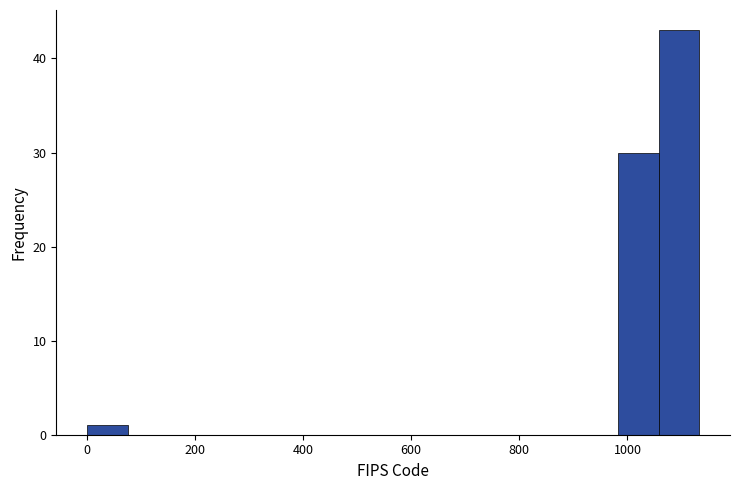

Read against the x-axis, roughly where is the centre of the tallest bar?

1100